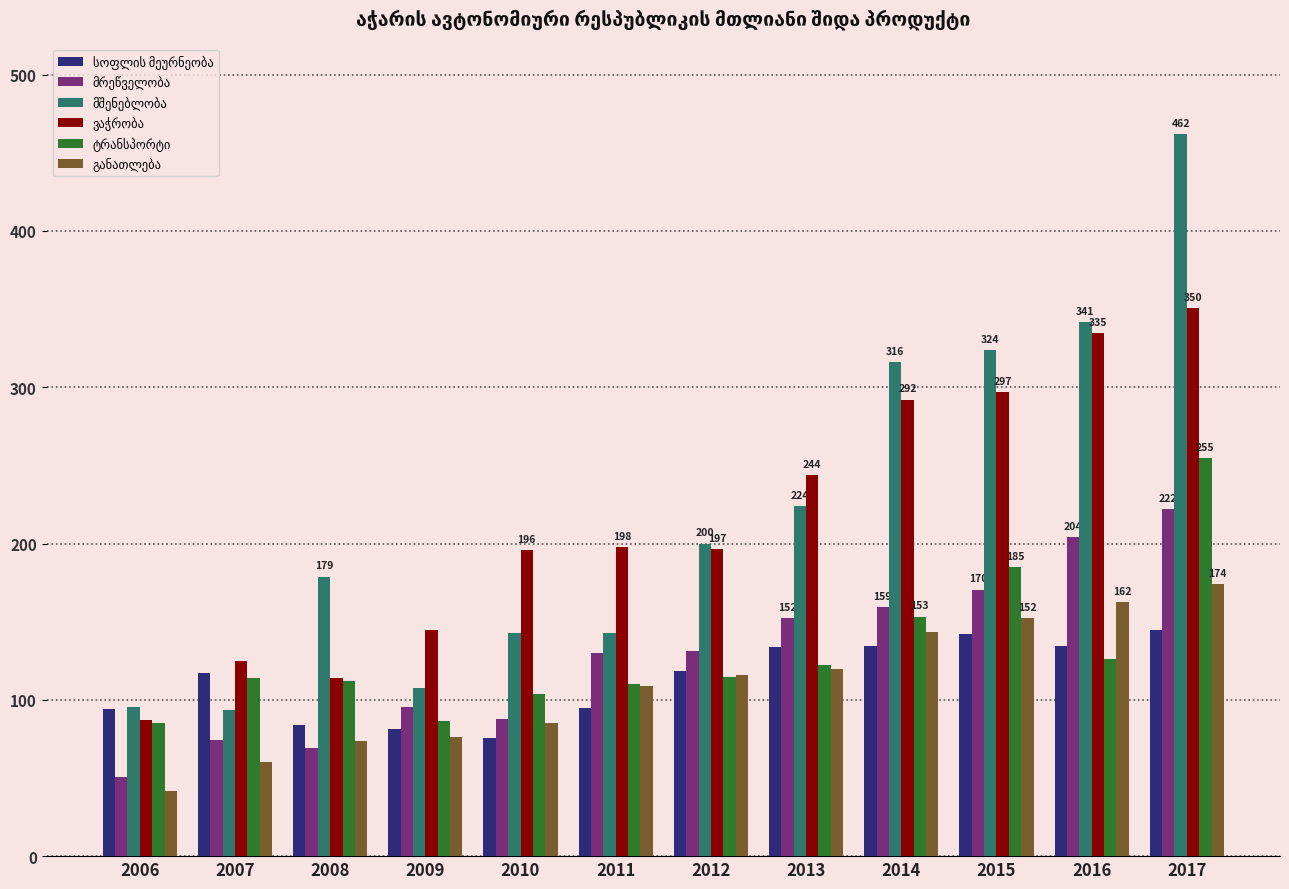

What is the difference between the highest and lowest values at 2011?

102.8